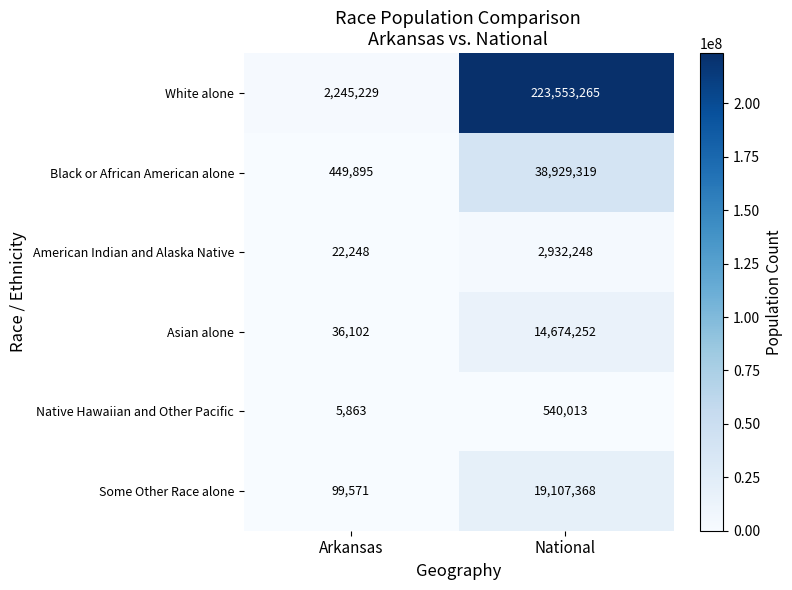

Which series has the largest total across all categories?

White alone